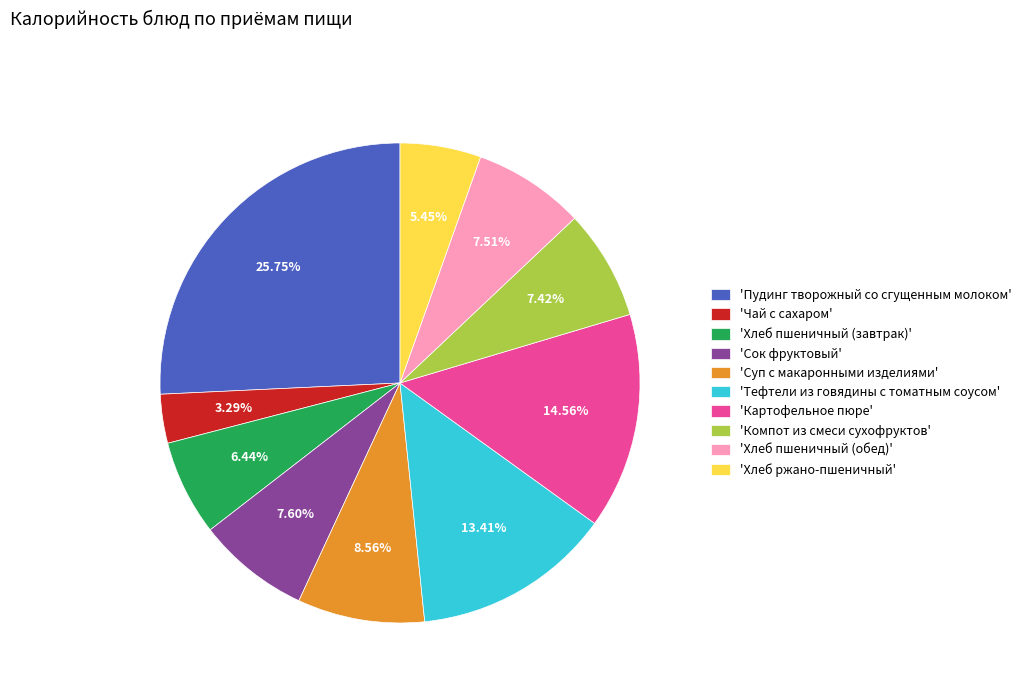

Which category has the biggest portion of the pie?

'Пудинг творожный со сгущенным молоком'